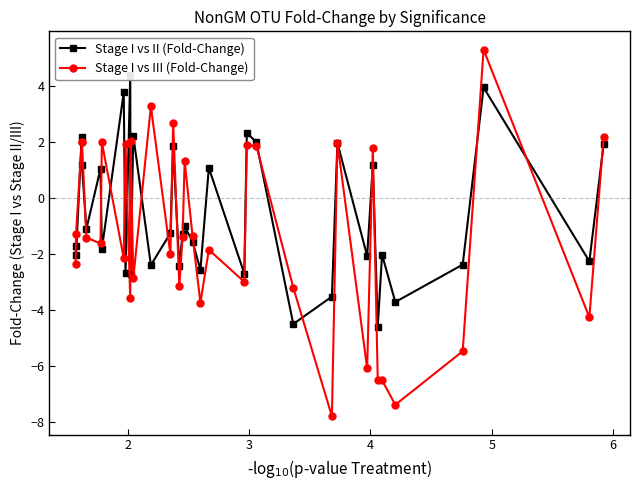

What is the value of the Stage I vs III (Fold-Change) point at the 27th from the left?

2.0